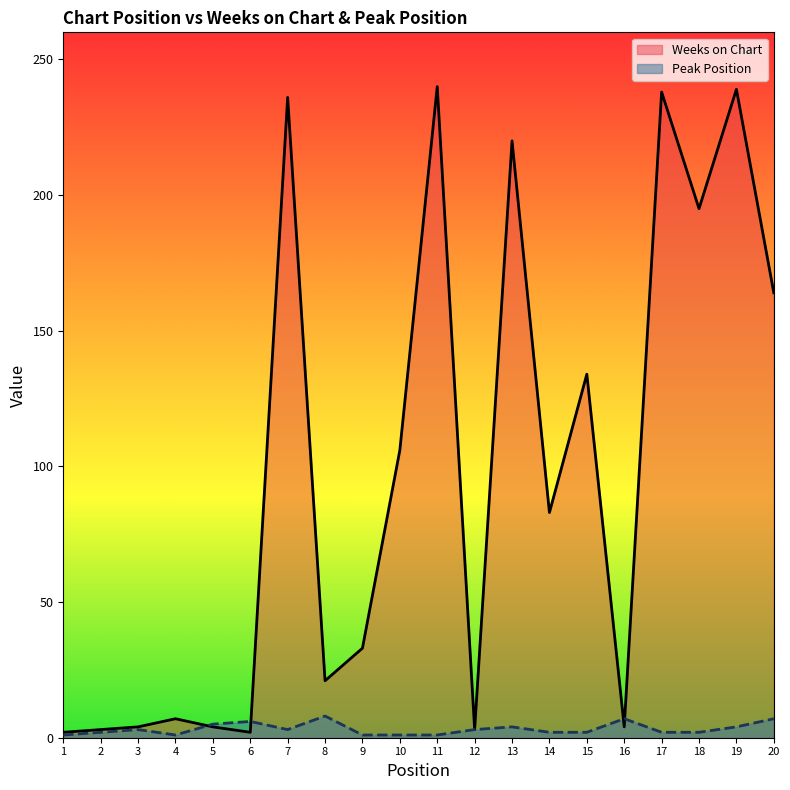

Reading left to right, what are all the values shown in this chart?

Weeks on Chart: 2	3	4	7	4	2	236	21	33	106	240	3	220	83	134	4	238	195	239	164
Peak Position: 1	2	3	1	5	6	3	8	1	1	1	3	4	2	2	7	2	2	4	7